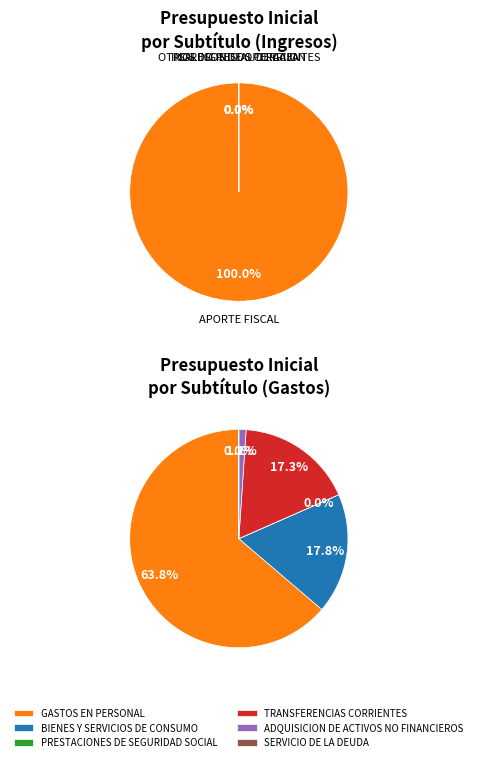

The INGRESOS DE OPERACION slice represents 10% of the pie. True or false?

False